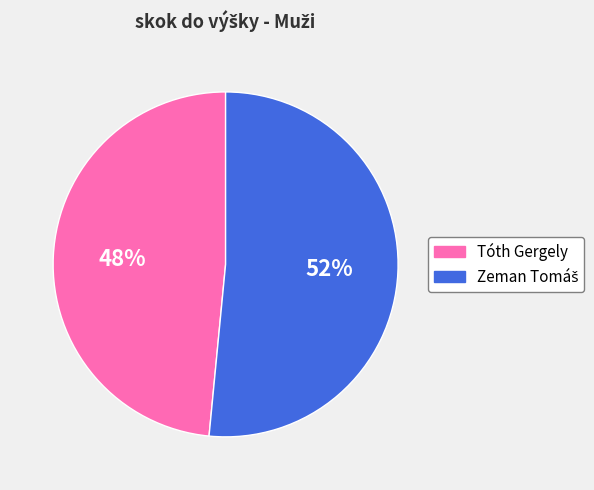

To the nearest percent, what is the average slice percentage?

50%